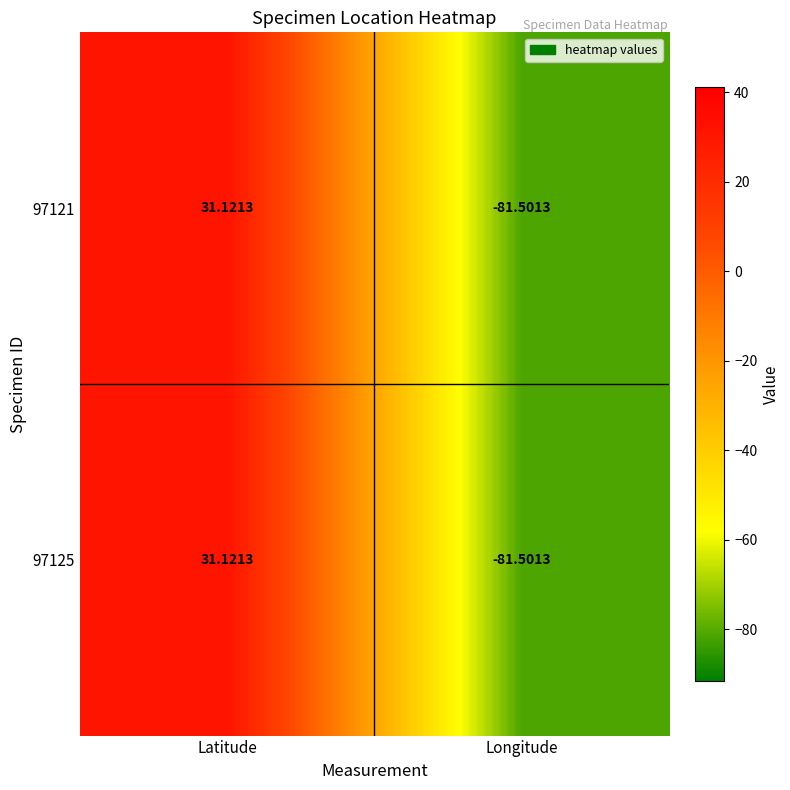

At which category is the sum across all series the highest?

Latitude